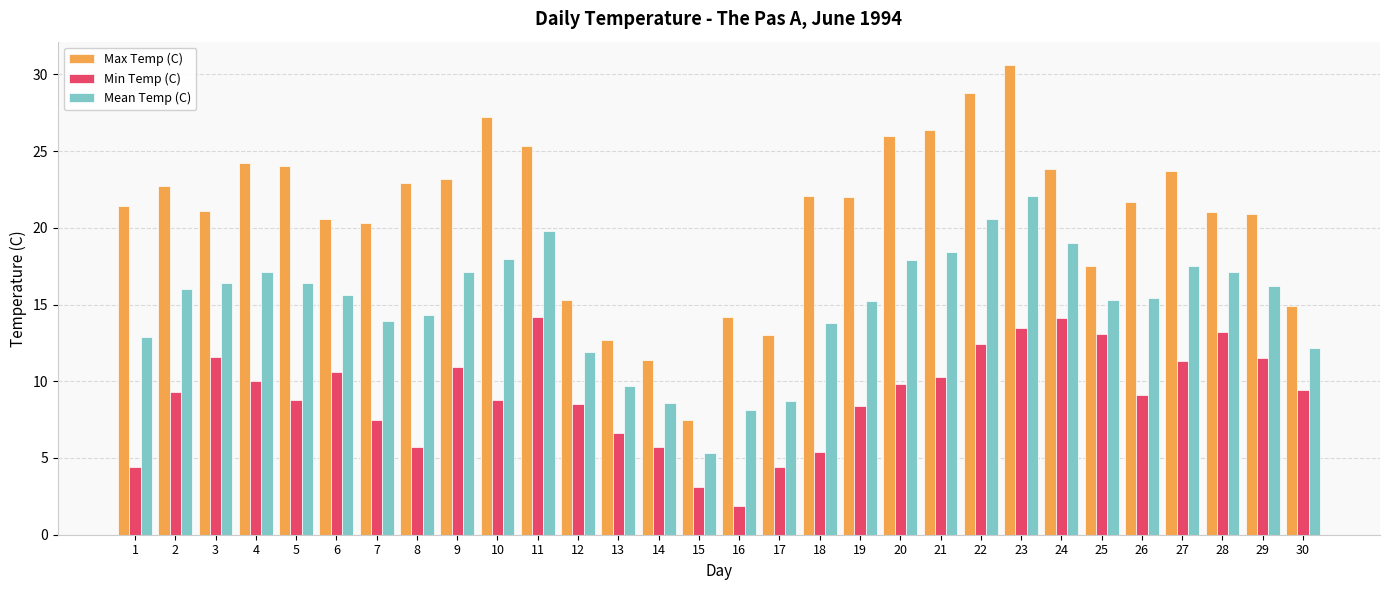

Rank the series by their average value, from highest to lowest.

Max Temp (C), Mean Temp (C), Min Temp (C)